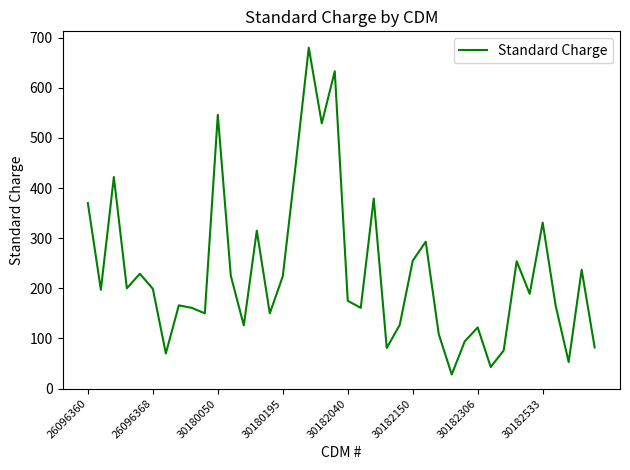

What is the difference between the maximum and minimum values?

652